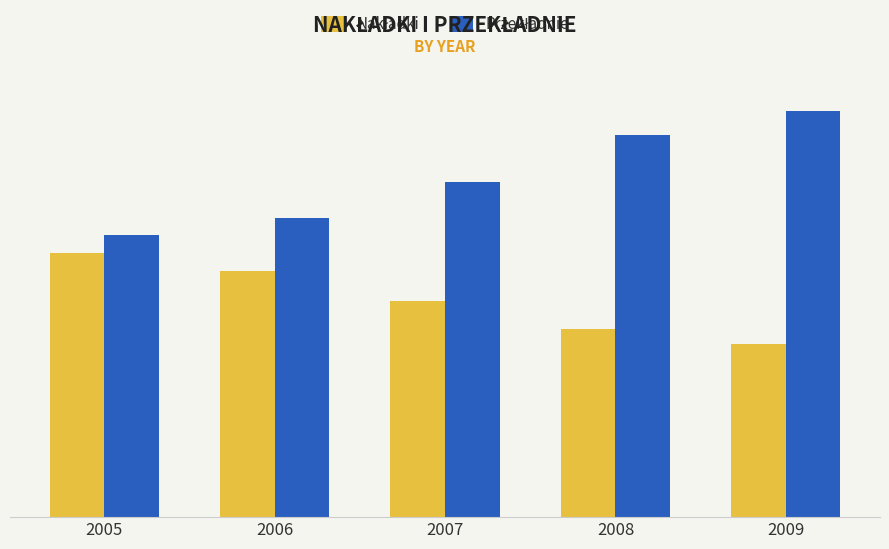

List the series in order of their peak value, highest first.

Przekładnie, Nakładki